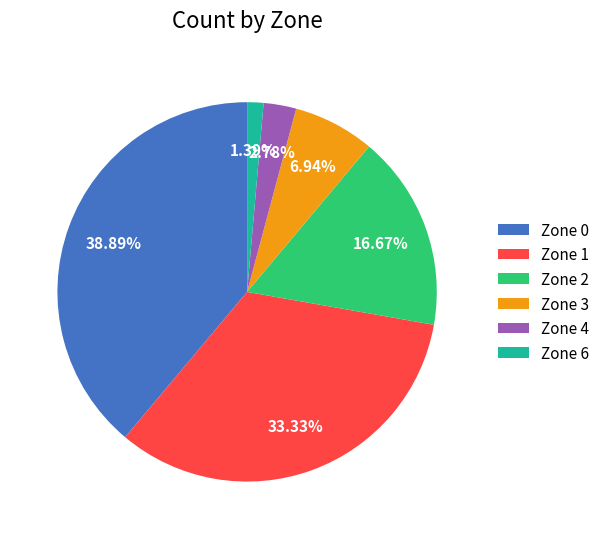

Count the number of slices in the pie.

6